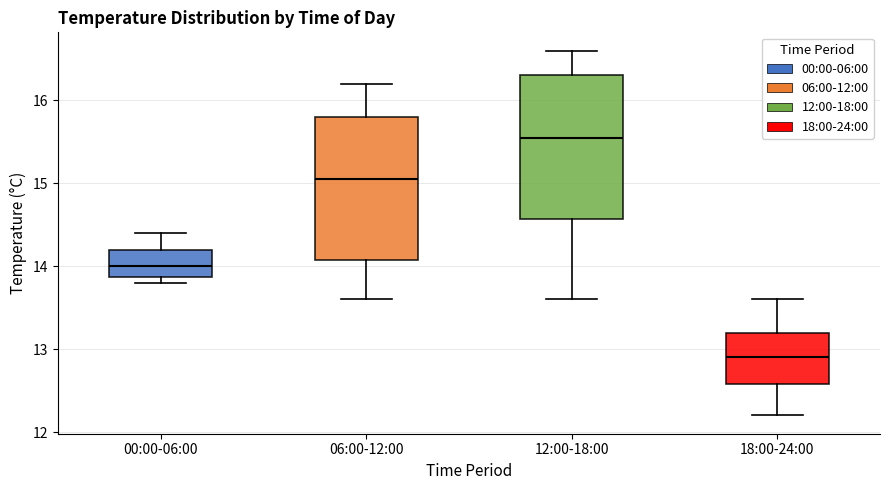

Reading left to right, transcribe this box plot: for each box, give where its median line is, the range the box spans, and where its two whiskers end, as read against the y-axis. The values are not printed on the chart, so give them approximately, as read against the axis.

00:00-06:00: median 14.0, box 13.9 to 14.2, whiskers 13.8 to 14.4
06:00-12:00: median 15.1, box 14.1 to 15.8, whiskers 13.6 to 16.2
12:00-18:00: median 15.6, box 14.6 to 16.3, whiskers 13.6 to 16.6
18:00-24:00: median 12.9, box 12.6 to 13.2, whiskers 12.2 to 13.6